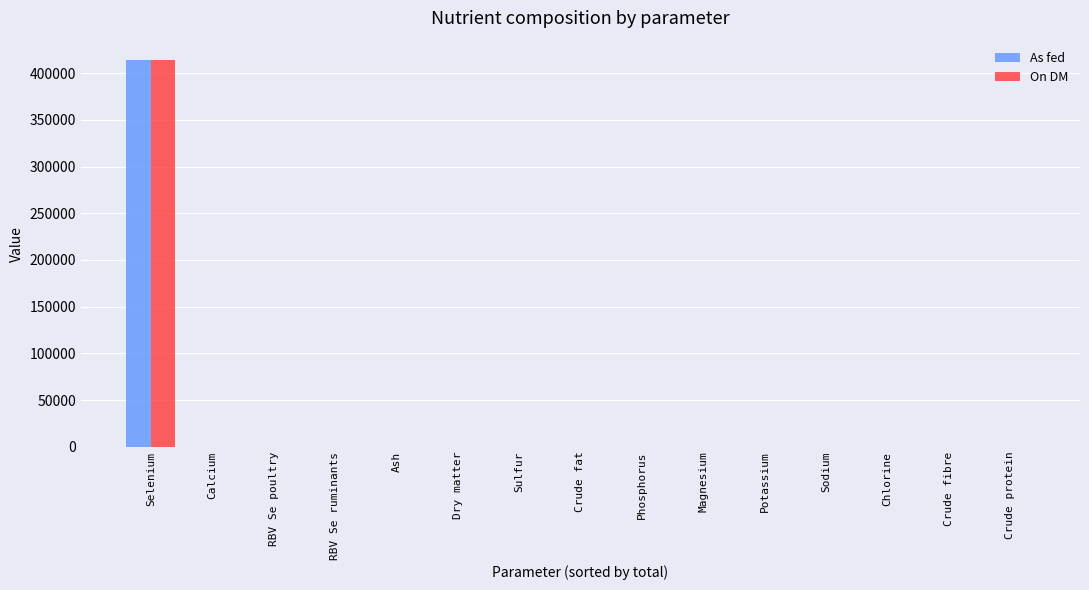

What is the sum of the As fed values at Dry matter and RBV Se poultry?

203.9